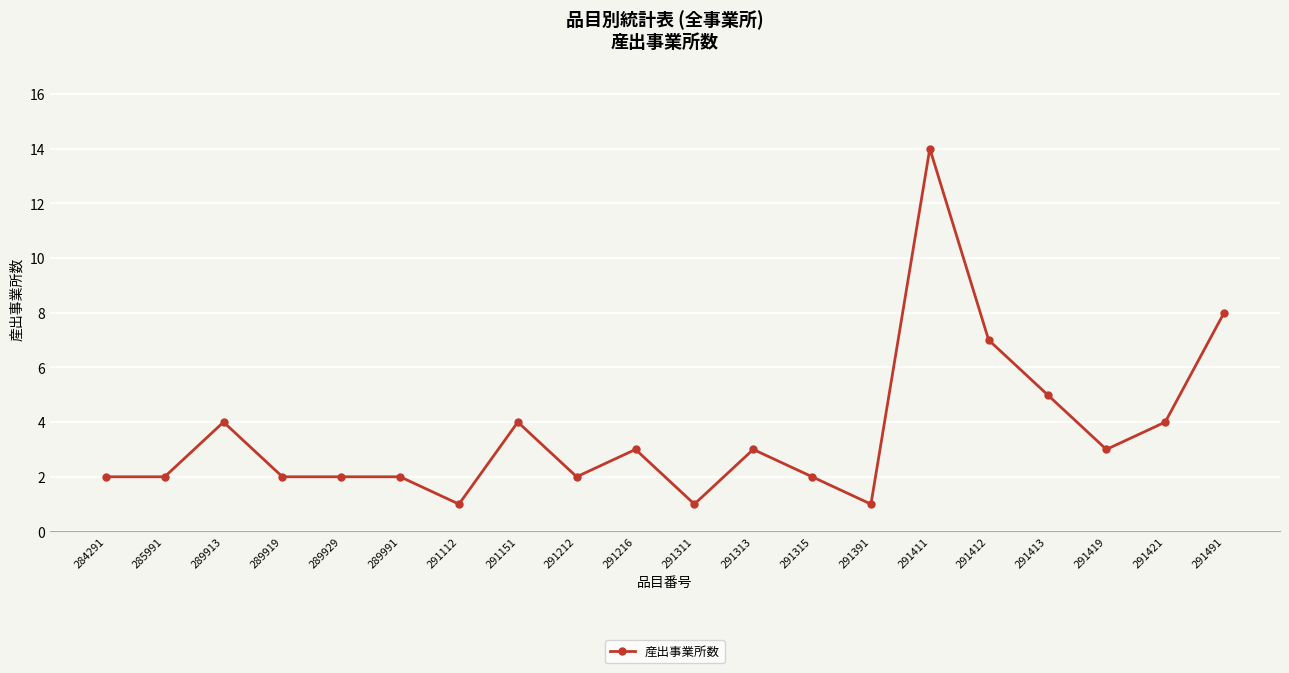

How many values are below 3?

10